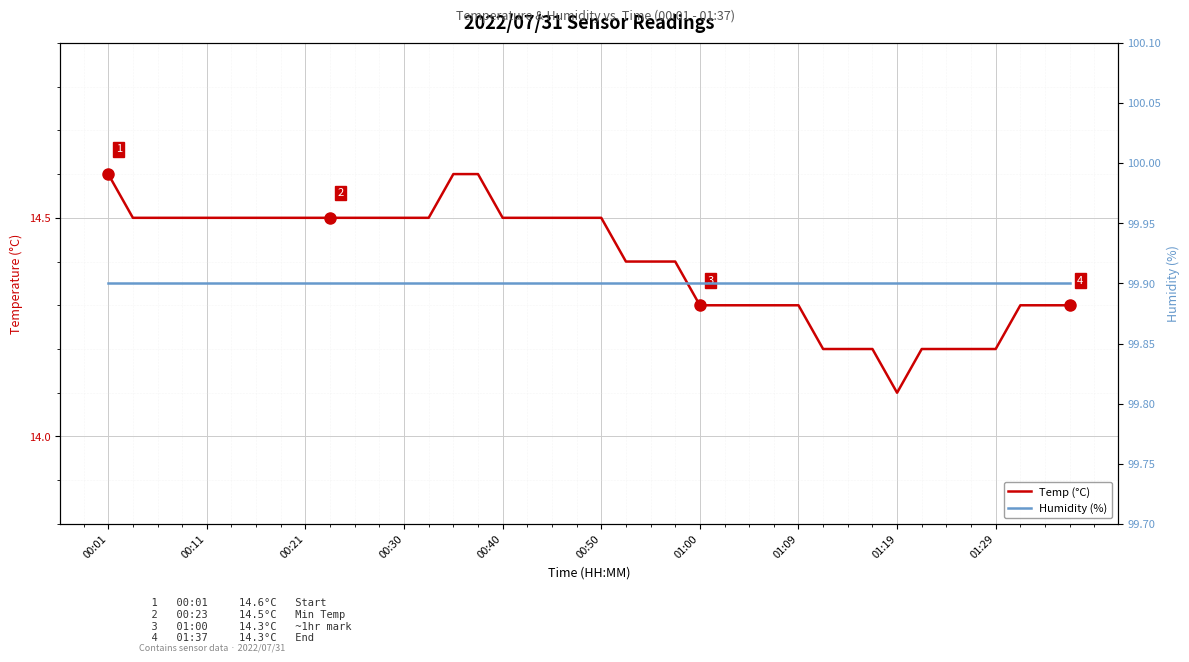

At which label is Humidity (%) closest to 99?

00:01